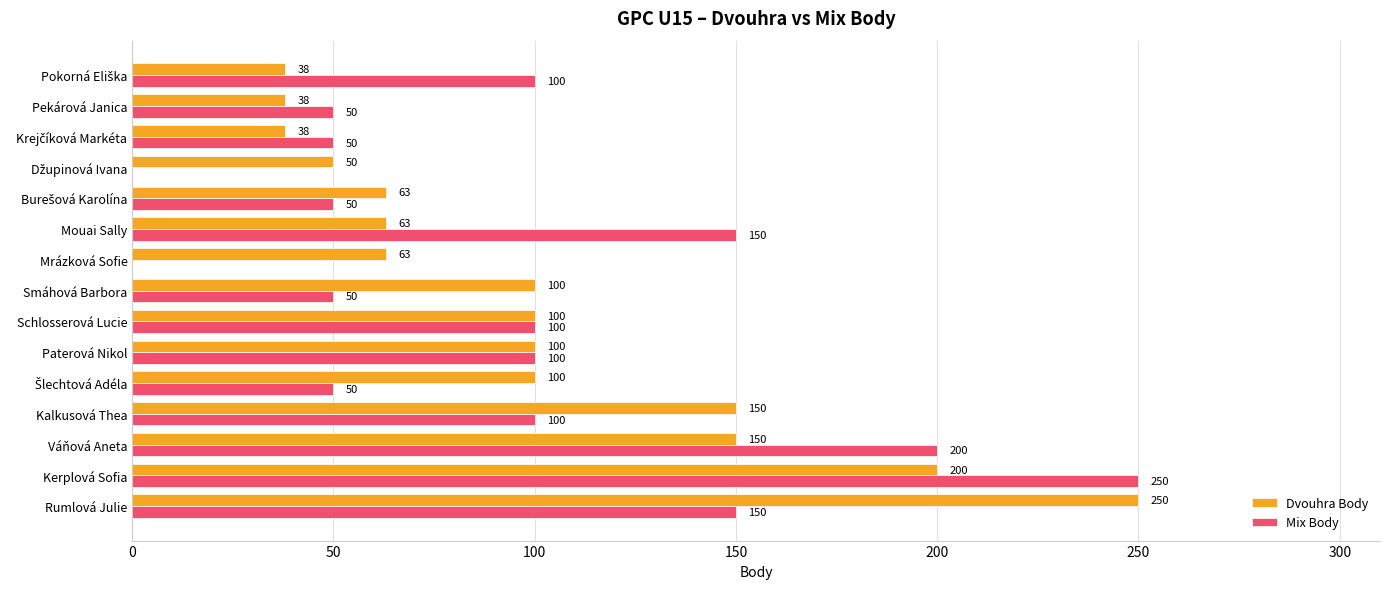

What is the sum of the Dvouhra Body values at Paterová Nikol and Schlosserová Lucie?

200